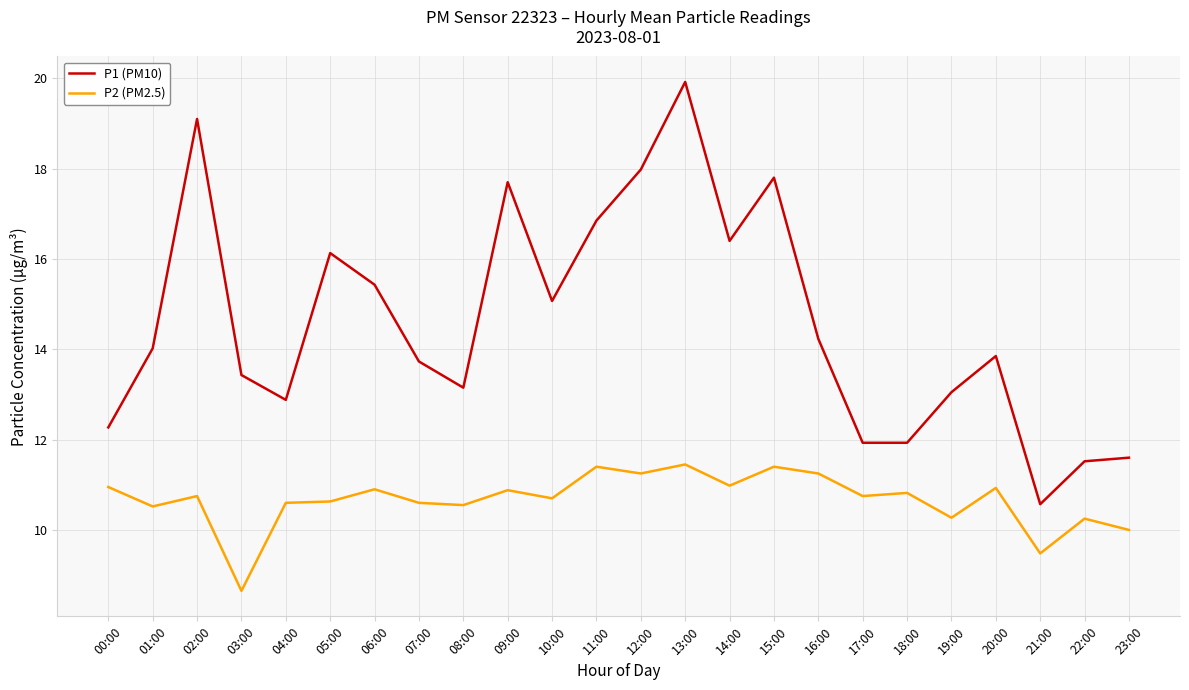

At which category is the sum across all series the highest?

13:00